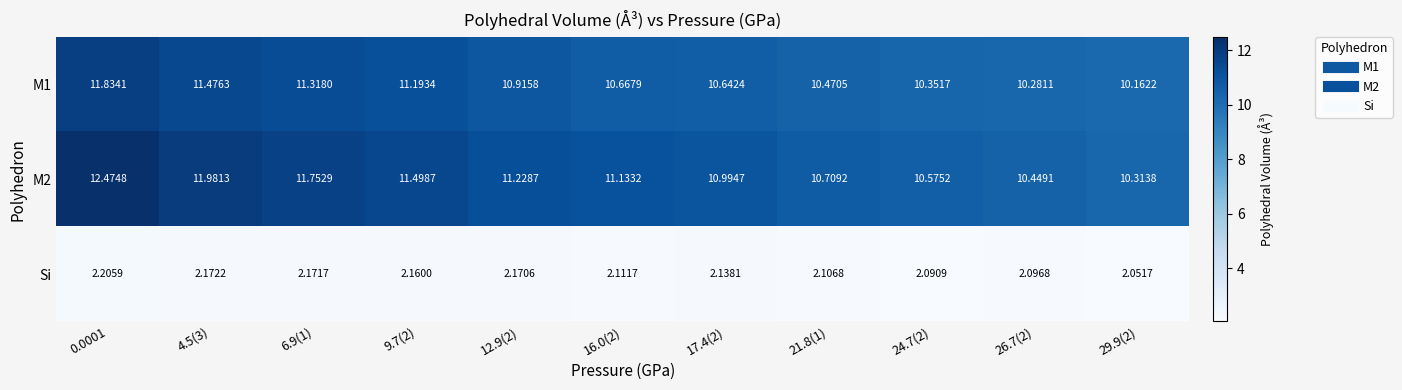

How many data points in M2 are above 11?

6